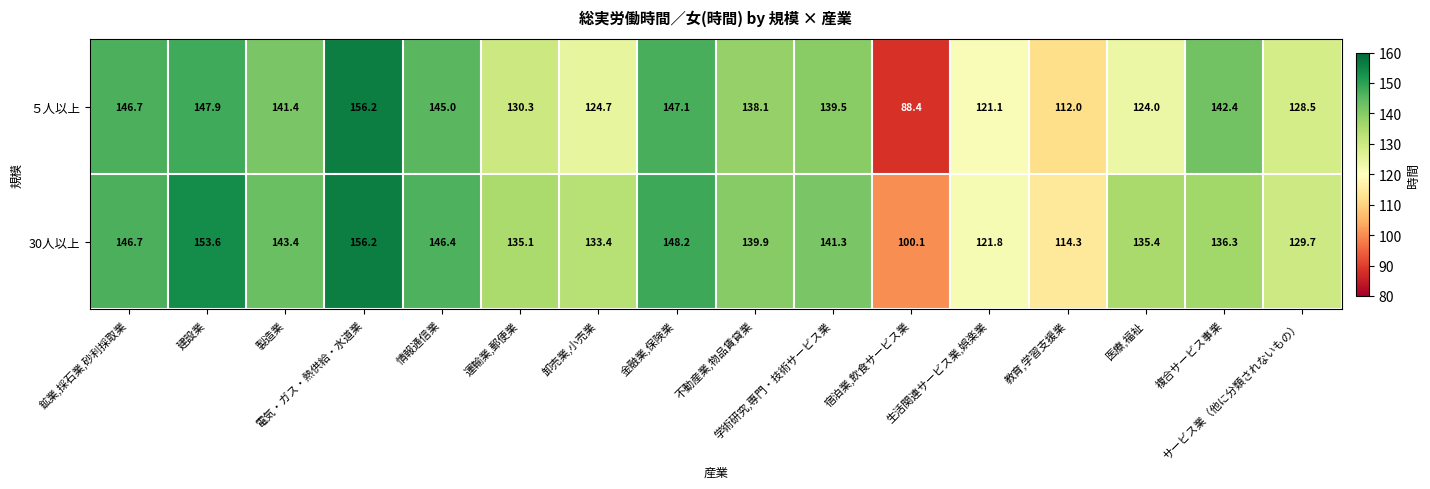

What is the spread (max minus min) of values at 建設業?

5.7